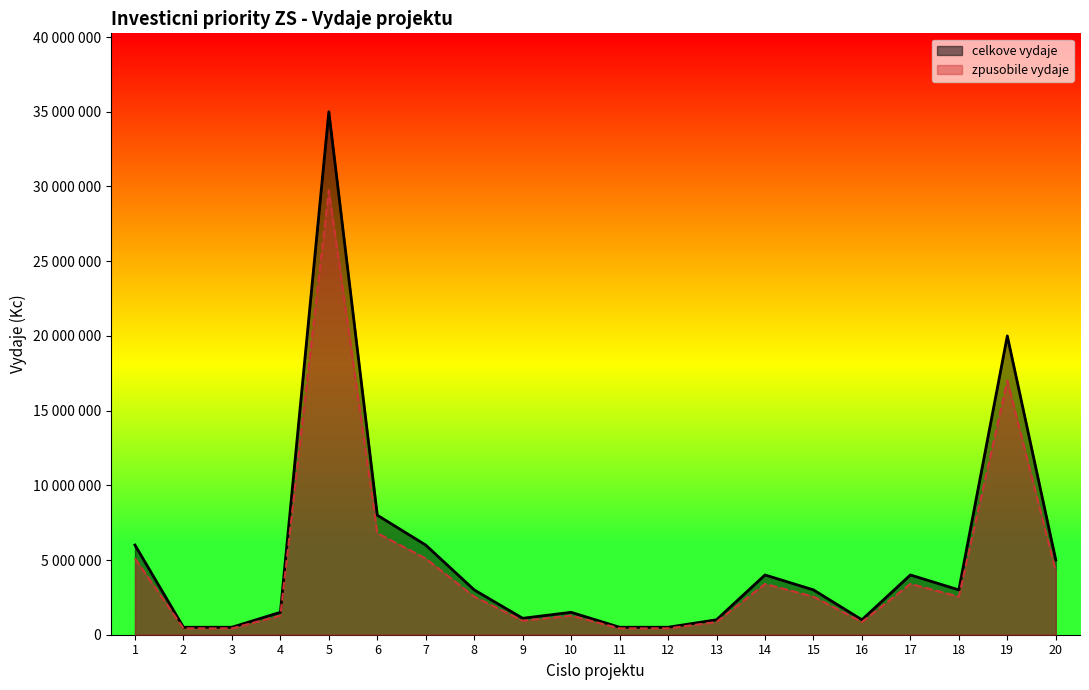

At which category does celkove_vydaje reach its first local valley?

9